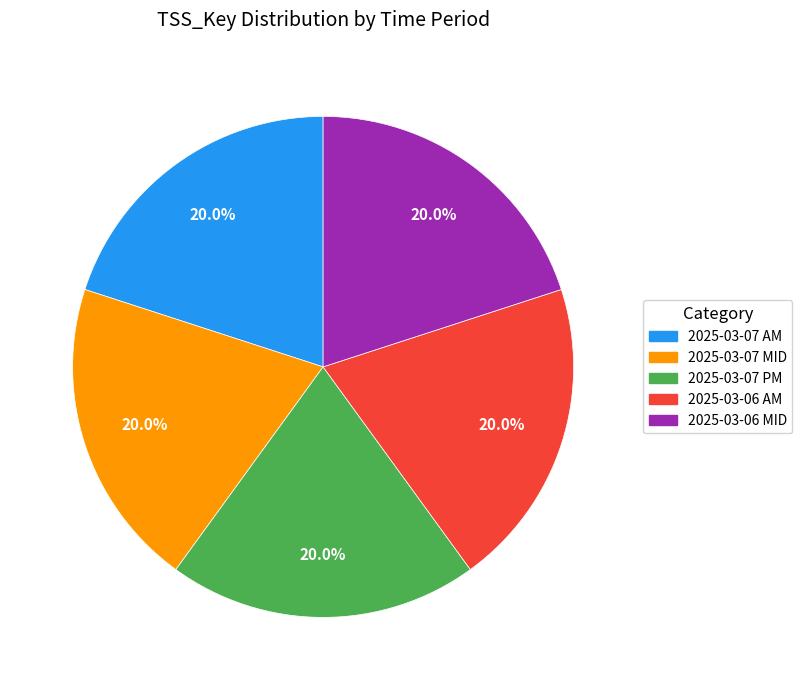

How many segments does this pie chart have?

5